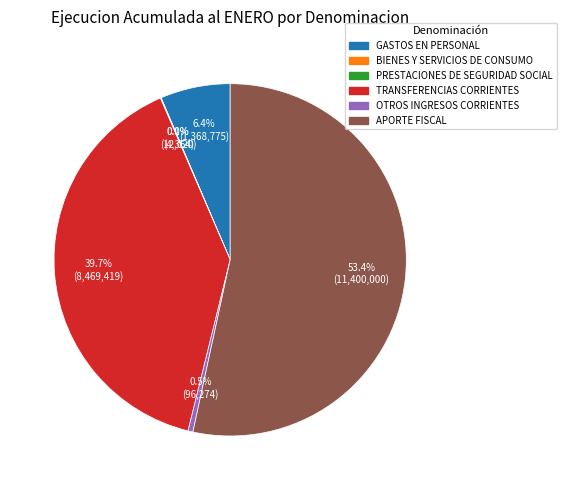

Which category has the biggest portion of the pie?

APORTE FISCAL